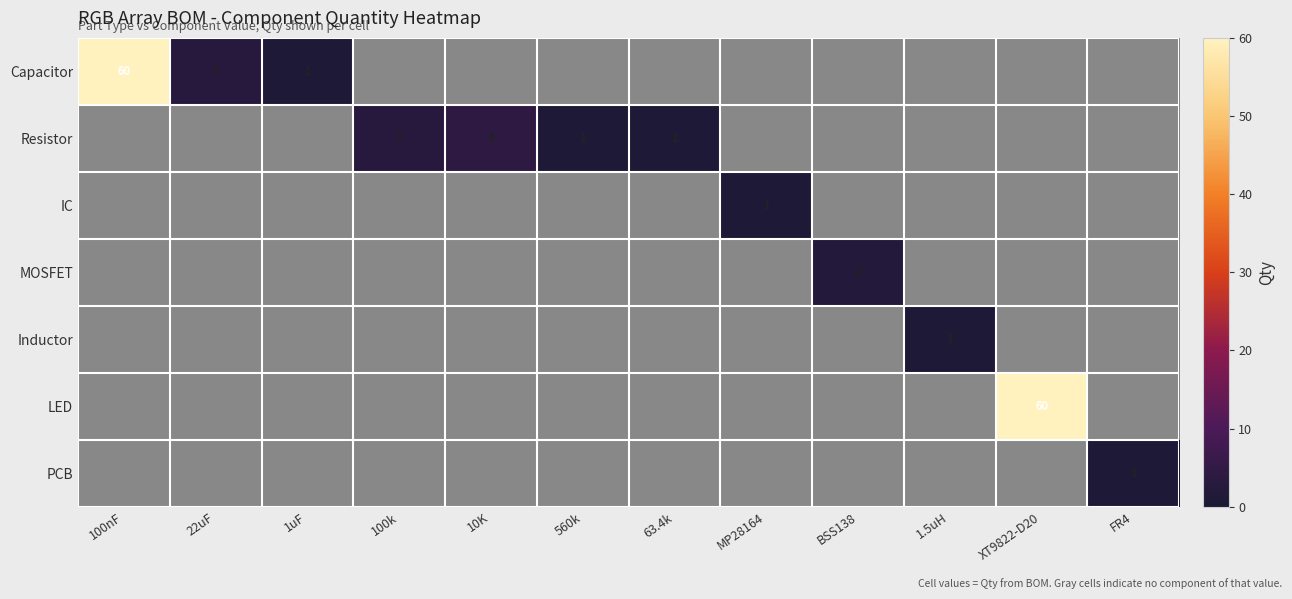

What is the spread (max minus min) of values at 1.5uH?

1